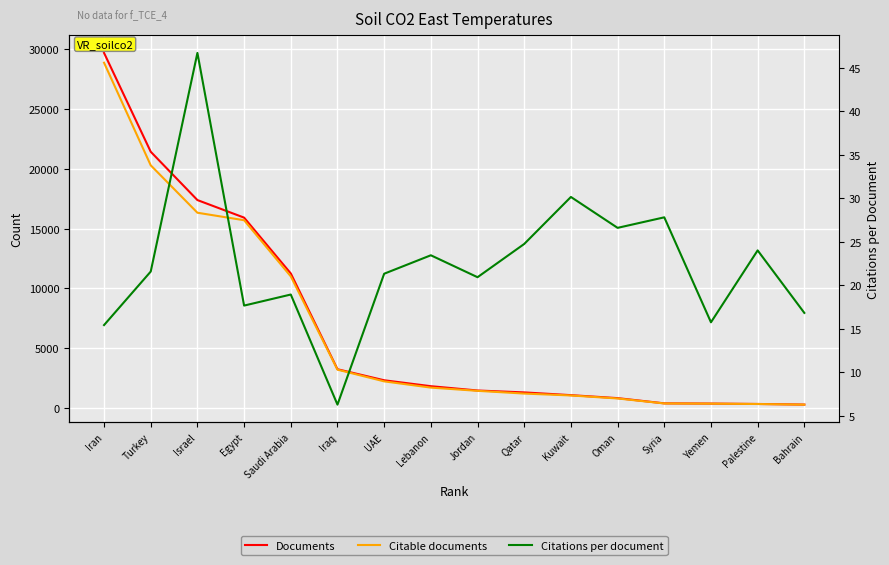

How many values in the Documents series are below 1827?

8